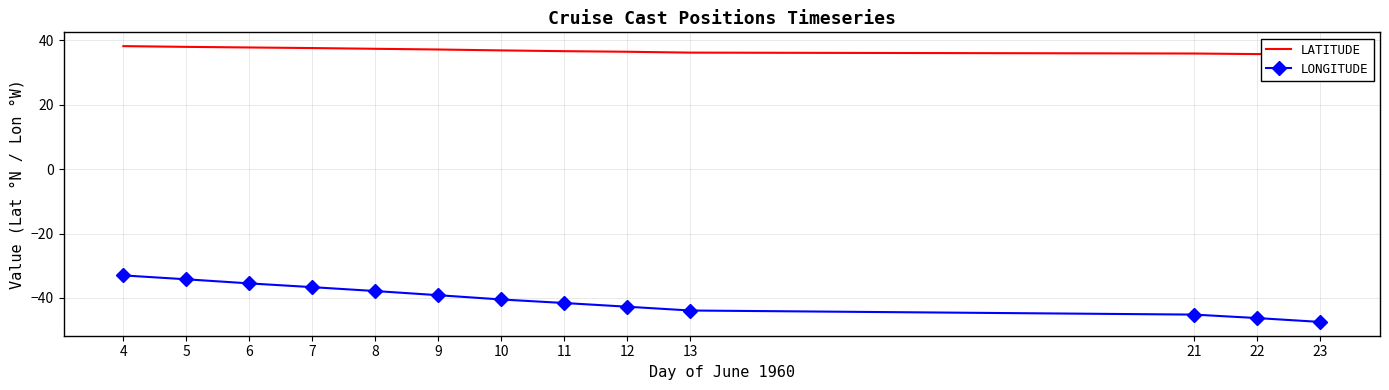

Reading right to left, transcribe all the data shown in this chart.

LATITUDE: 35.7	35.8	36.0	36.2	36.5	36.7	36.9	37.2	37.4	37.6	37.8	38.0	38.2
LONGITUDE: -47.5	-46.3	-45.2	-43.9	-42.8	-41.6	-40.5	-39.2	-37.9	-36.7	-35.5	-34.2	-33.0